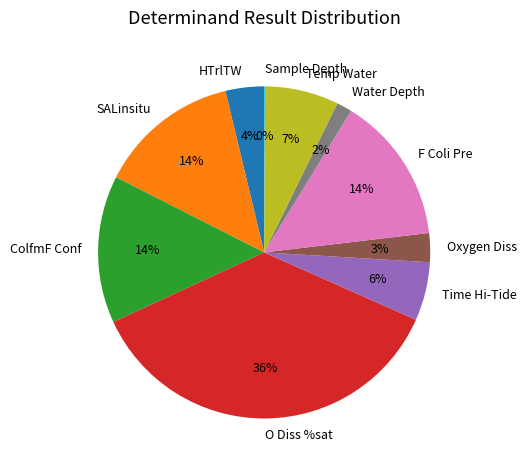

Is there any slice that represents more than half of the pie?

No